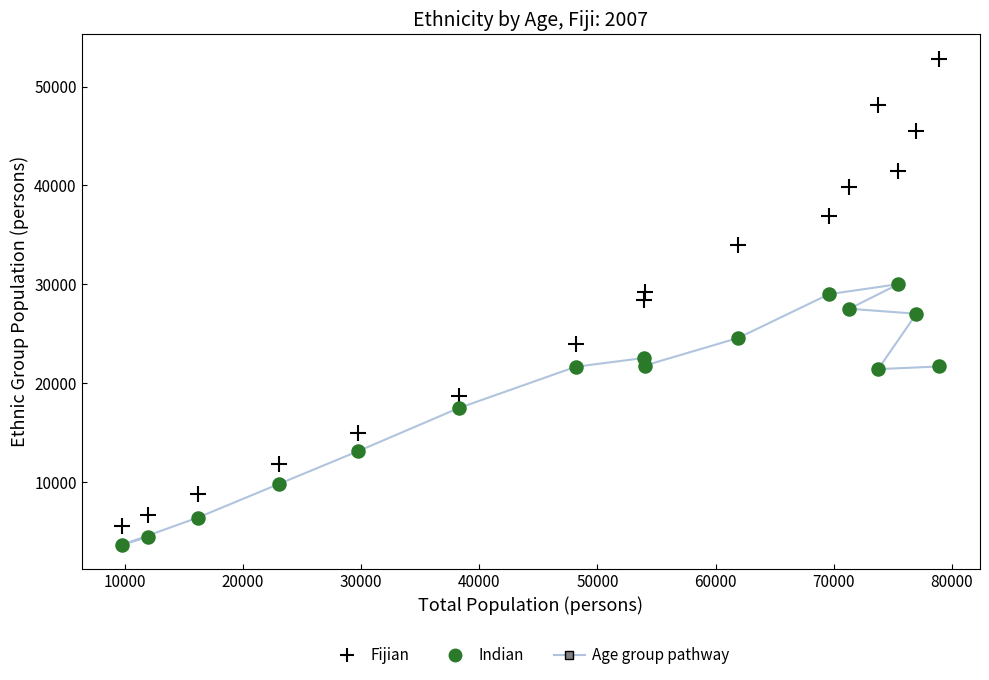

In the Indian series, what Y value is closest to 16855?

17493